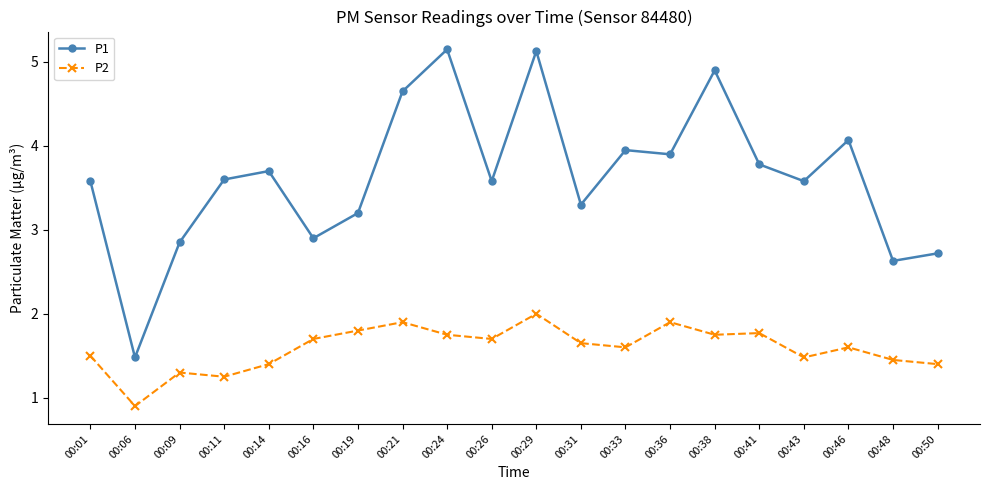

Which category has the highest value in the P2 series?

00:29